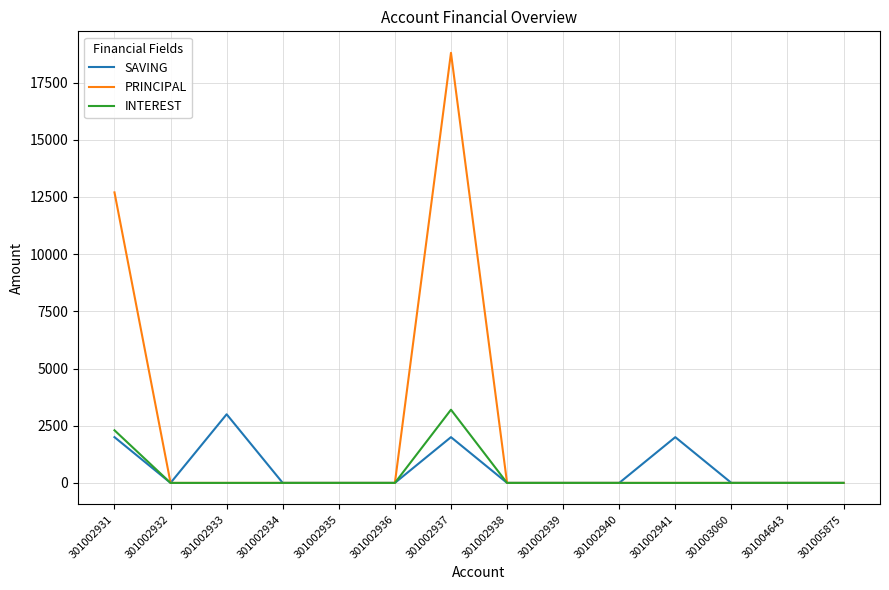

What is the maximum value for PRINCIPAL?

18800